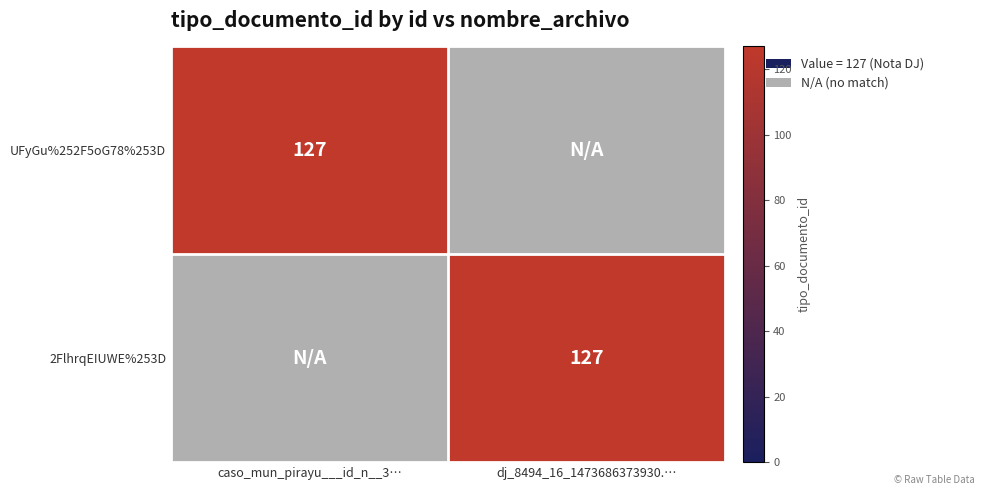

Is it true that 2FlhrqEIUWE%253D equals 127 at dj_8494_16_1473686373930.…?

True